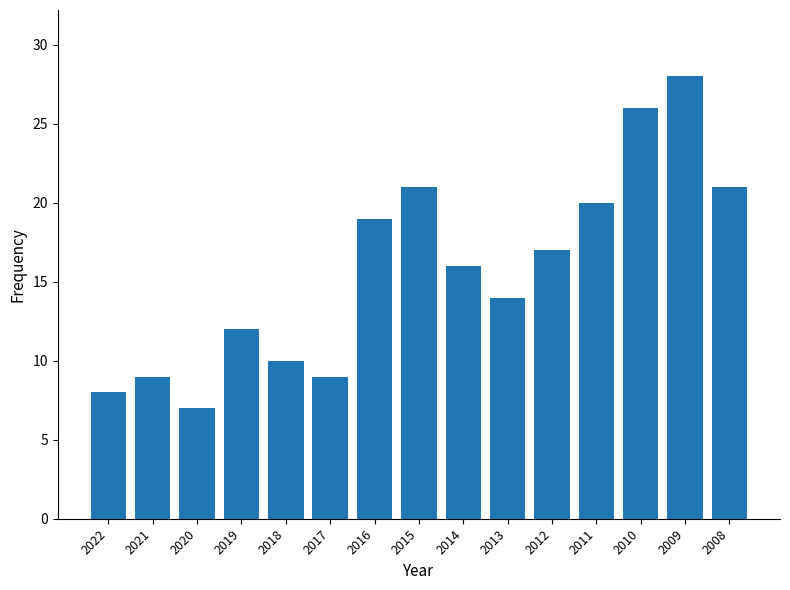

True or false: the data shows 17 at 2009.

False